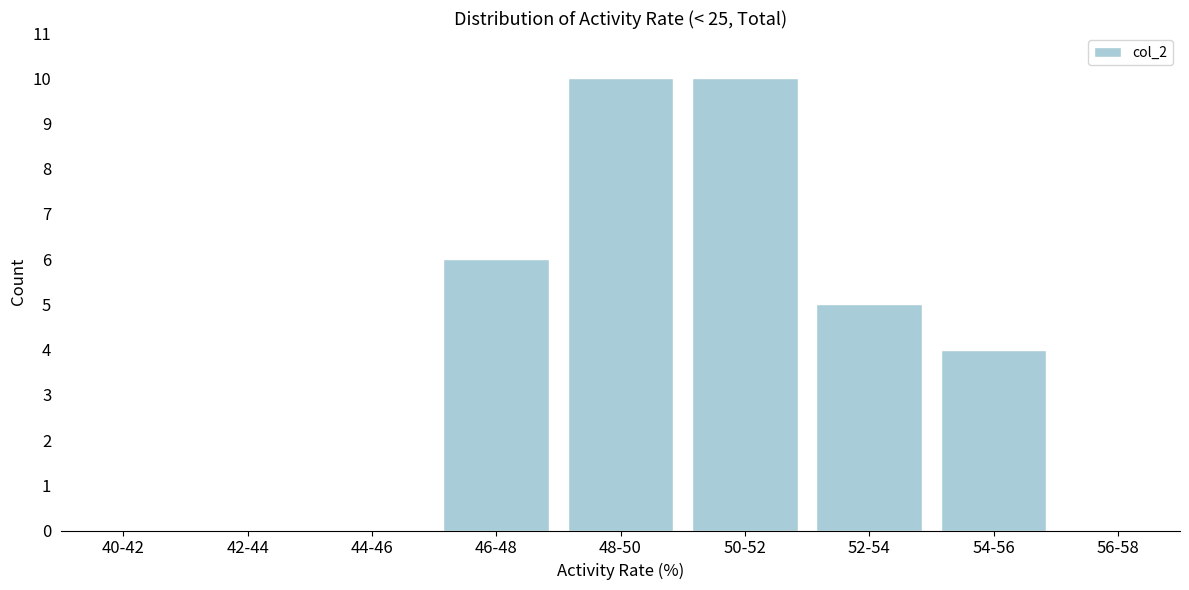

Reading left to right, list all the values displayed in this chart.

40-42=0	42-44=0	44-46=0	46-48=6	48-50=10	50-52=10	52-54=5	54-56=4	56-58=0